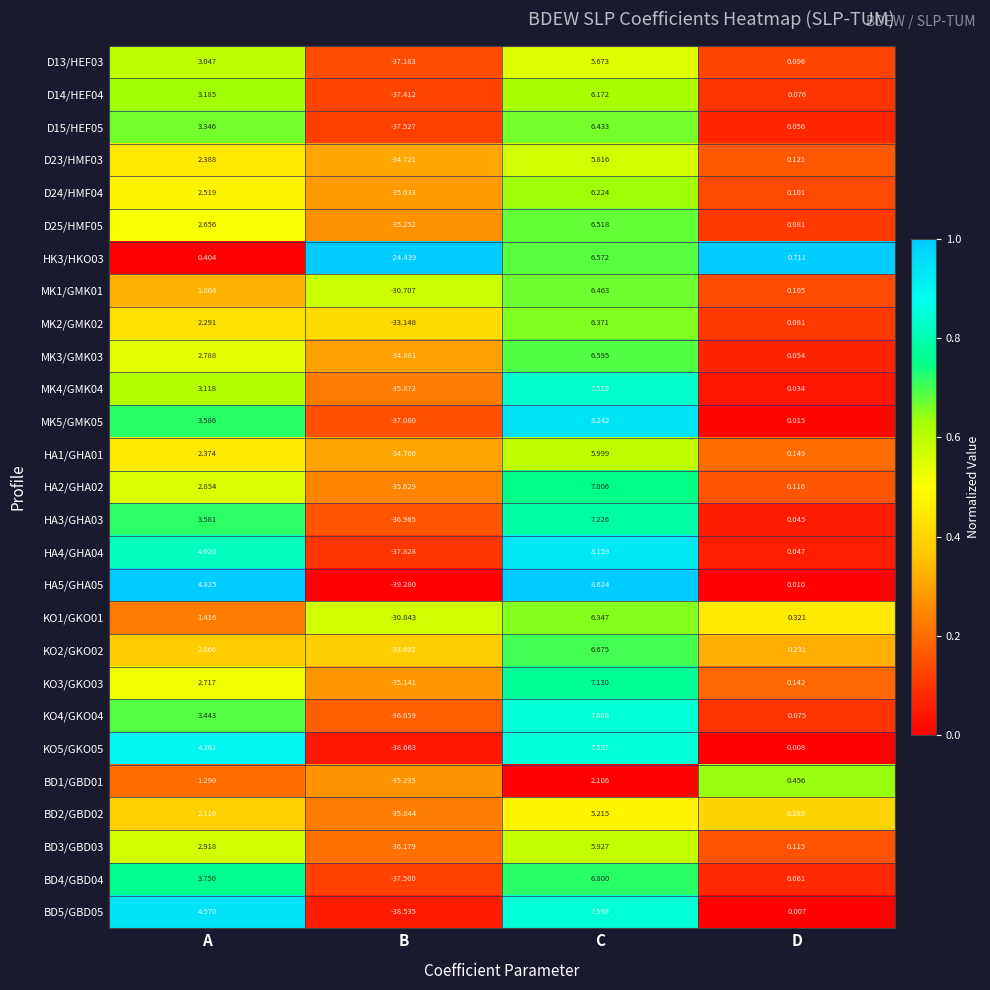

What is the spread (max minus min) of values at B?

14.8